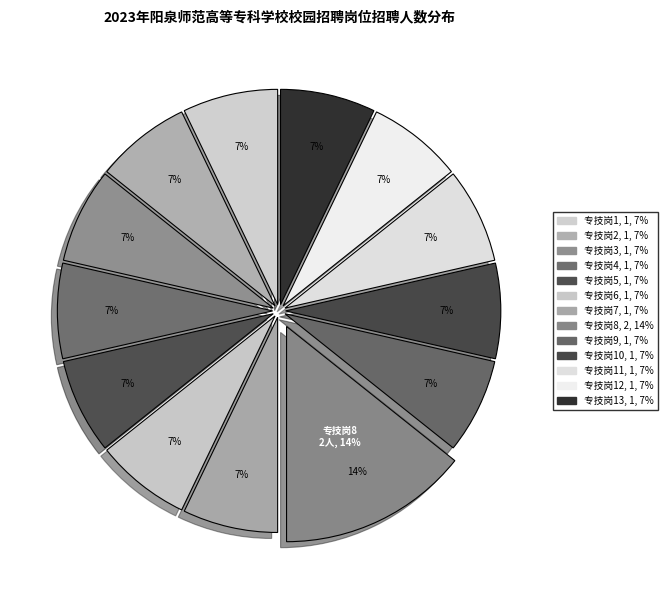

To the nearest percent, what percentage of the pie is 专技岗6?

7%